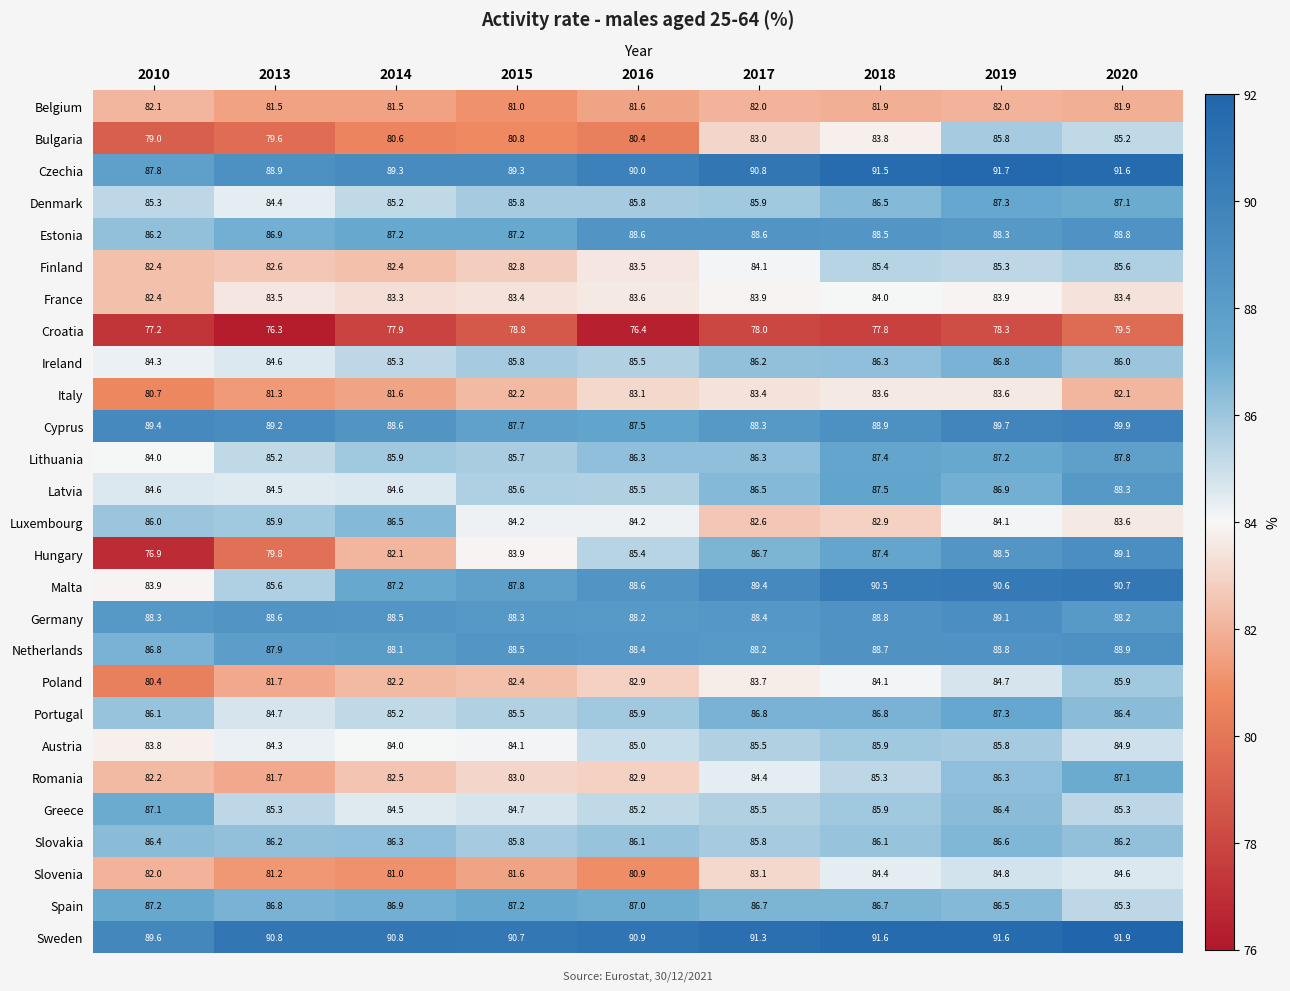

What is the difference between the Poland values at 2016 and 2015?

0.5